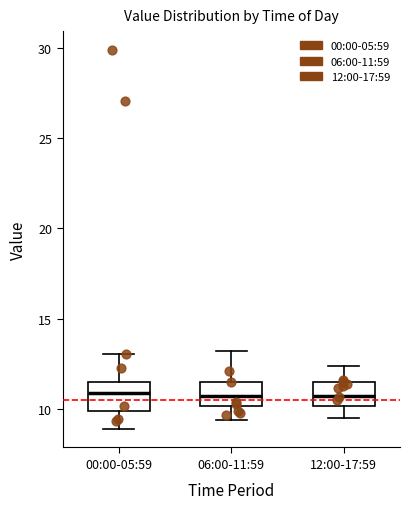

Where is the lower edge of the box for 12:00-17:59 on the y-axis? The values are not printed on the chart, so give them approximately, as read against the axis.

10.0